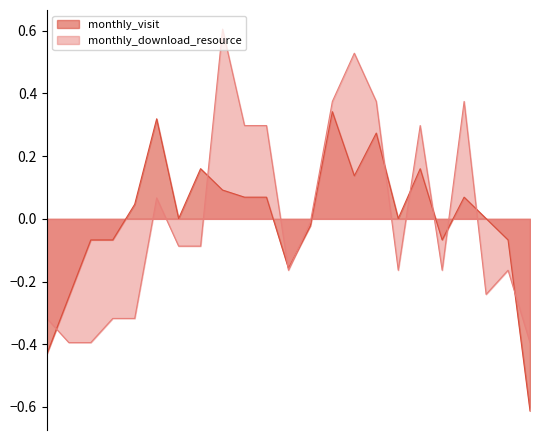

In monthly_download_resource, how many points are lower than both neighbors (excluding endpoints)?

4